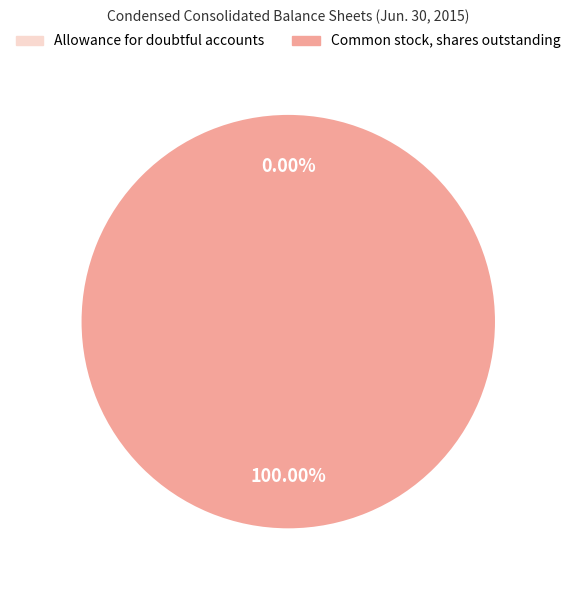

Which category has the biggest portion of the pie?

Common stock, shares outstanding